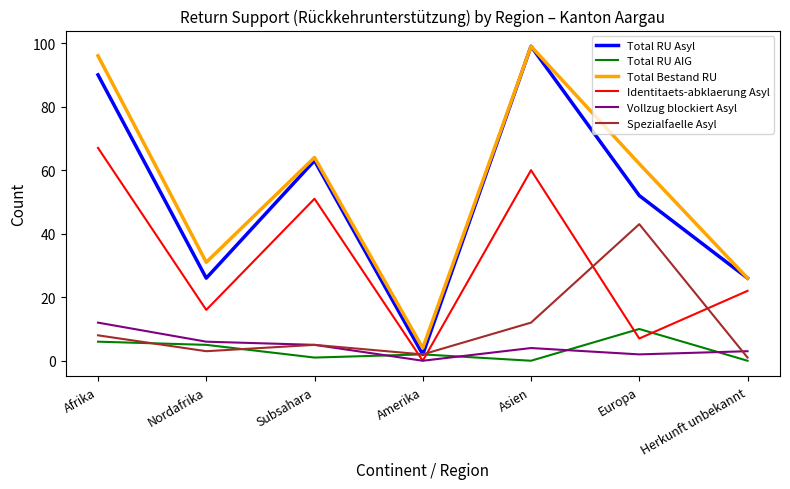

In Spezialfaelle Asyl, how many points are higher than both neighbors (excluding endpoints)?

2